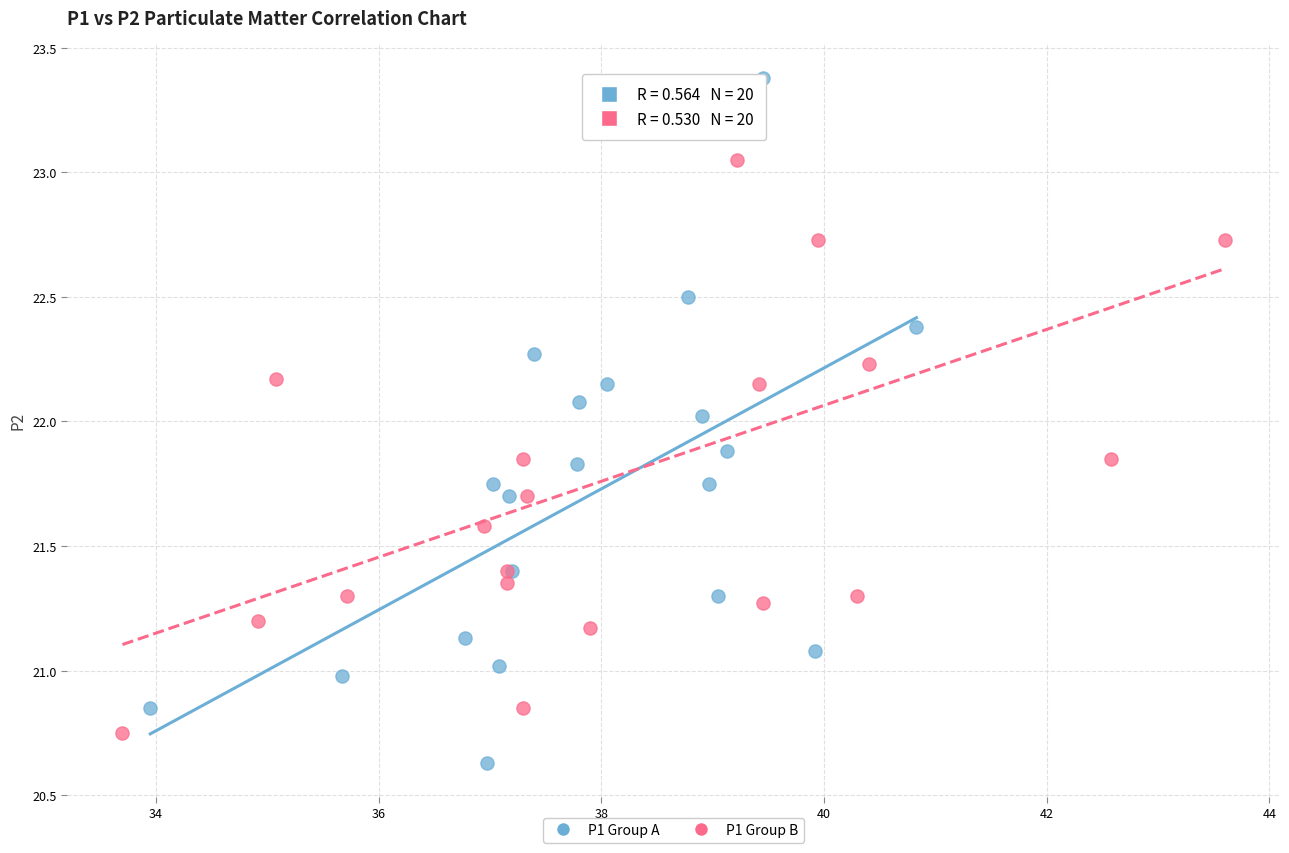

Which series reaches the maximum Y coordinate?

P1 Group A